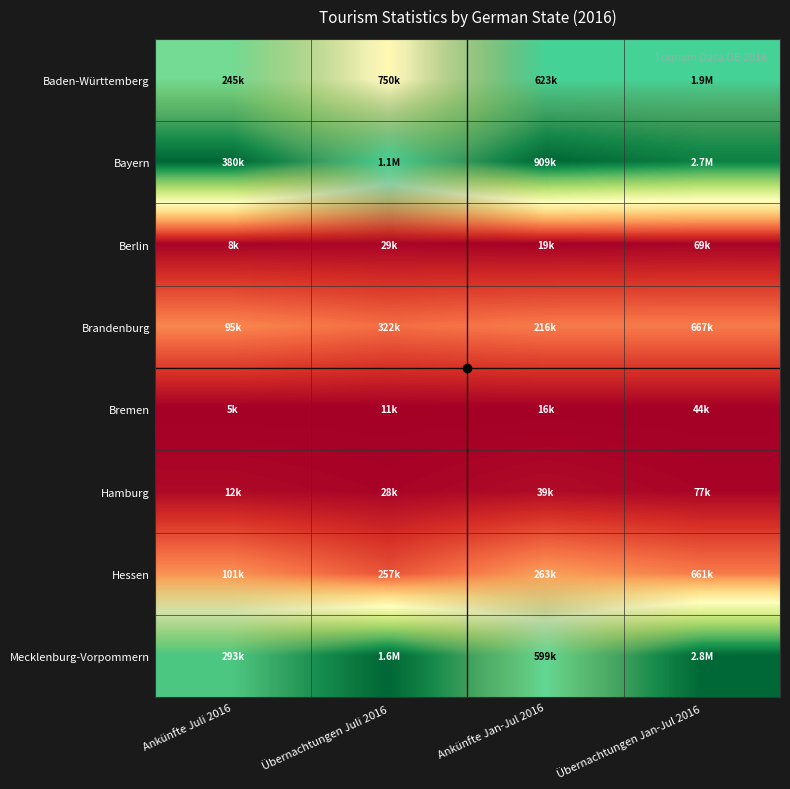

Reading right to left, transcribe all the data shown in this chart.

Baden-Württemberg: Übernachtungen Jan-Jul 2016=0.7	Ankünfte Jan-Jul 2016=0.7	Übernachtungen Juli 2016=0.5	Ankünfte Juli 2016=0.6
Bayern: Übernachtungen Jan-Jul 2016=0.9	Ankünfte Jan-Jul 2016=1.0	Übernachtungen Juli 2016=0.7	Ankünfte Juli 2016=1.0
Berlin: Übernachtungen Jan-Jul 2016=0.0	Ankünfte Jan-Jul 2016=0.0	Übernachtungen Juli 2016=0.0	Ankünfte Juli 2016=0.0
Brandenburg: Übernachtungen Jan-Jul 2016=0.2	Ankünfte Jan-Jul 2016=0.2	Übernachtungen Juli 2016=0.2	Ankünfte Juli 2016=0.2
Bremen: Übernachtungen Jan-Jul 2016=0.0	Ankünfte Jan-Jul 2016=0.0	Übernachtungen Juli 2016=0.0	Ankünfte Juli 2016=0.0
Hamburg: Übernachtungen Jan-Jul 2016=0.0	Ankünfte Jan-Jul 2016=0.0	Übernachtungen Juli 2016=0.0	Ankünfte Juli 2016=0.0
Hessen: Übernachtungen Jan-Jul 2016=0.2	Ankünfte Jan-Jul 2016=0.3	Übernachtungen Juli 2016=0.2	Ankünfte Juli 2016=0.3
Mecklenburg-Vorpommern: Übernachtungen Jan-Jul 2016=1.0	Ankünfte Jan-Jul 2016=0.7	Übernachtungen Juli 2016=1.0	Ankünfte Juli 2016=0.8